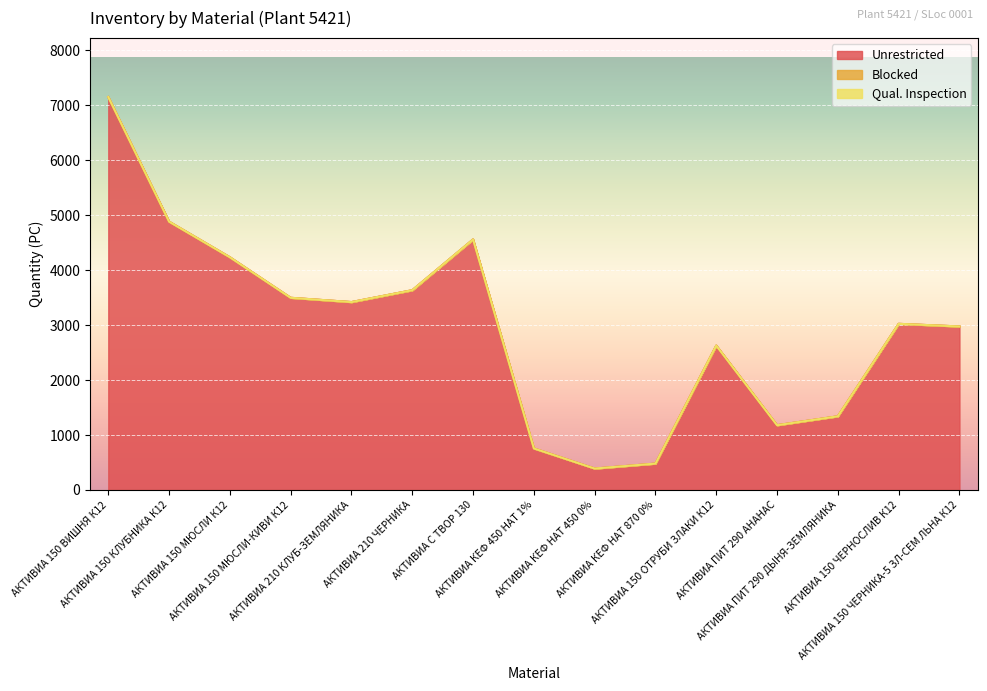

How many categories are shown in the chart?

15